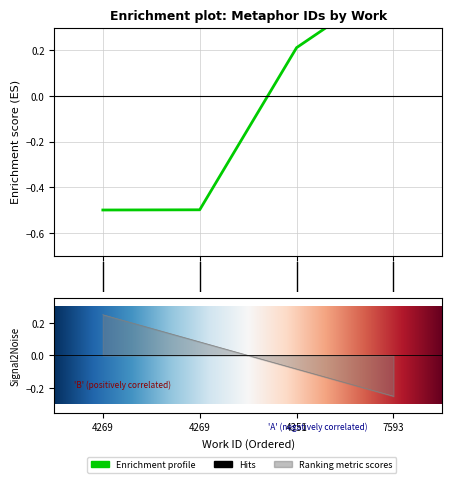

How many lines are shown in the chart?

1